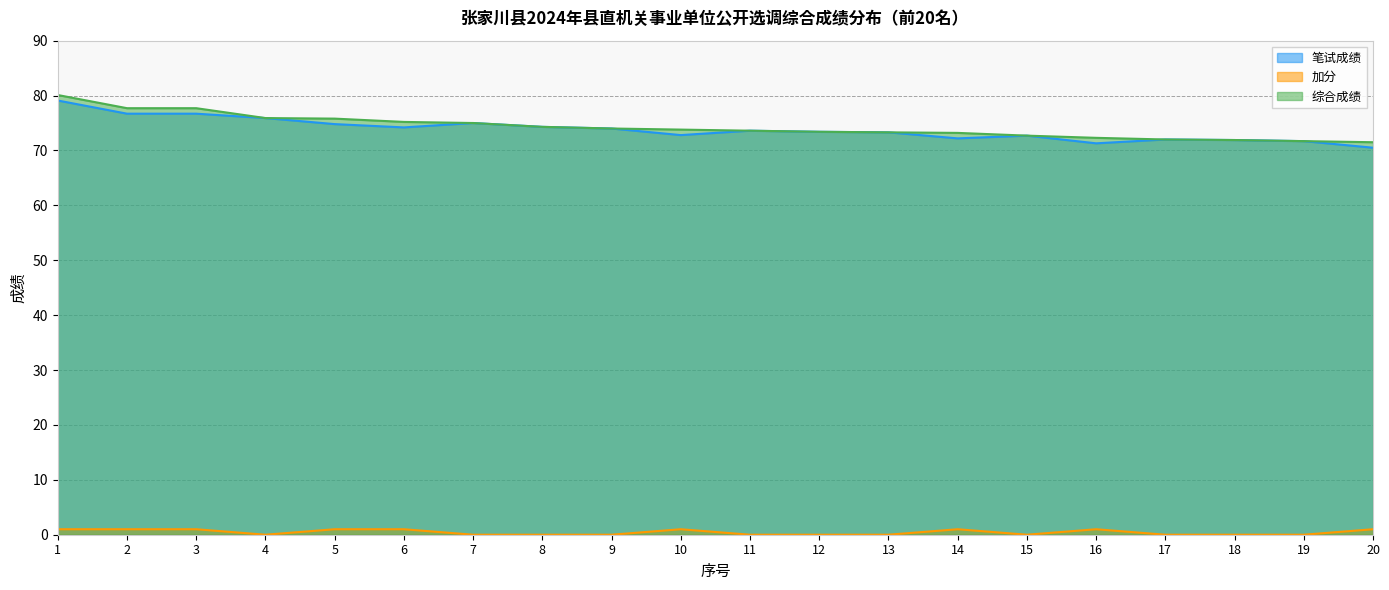

List the labels in order of 综合成绩 value, smallest first.

20, 19, 18, 17, 16, 15, 14, 13, 12, 11, 10, 9, 8, 7, 6, 5, 4, 2, 3, 1